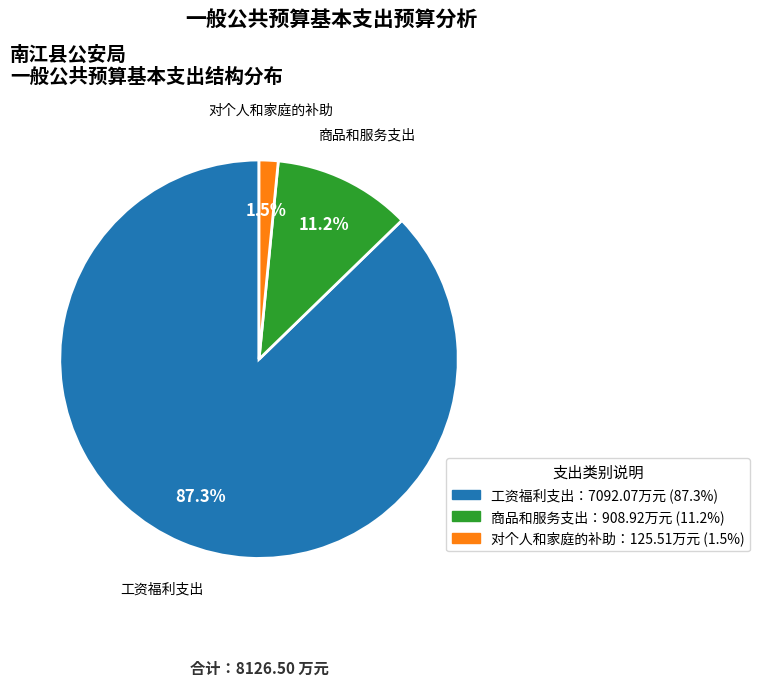

Does any single category account for the majority?

Yes